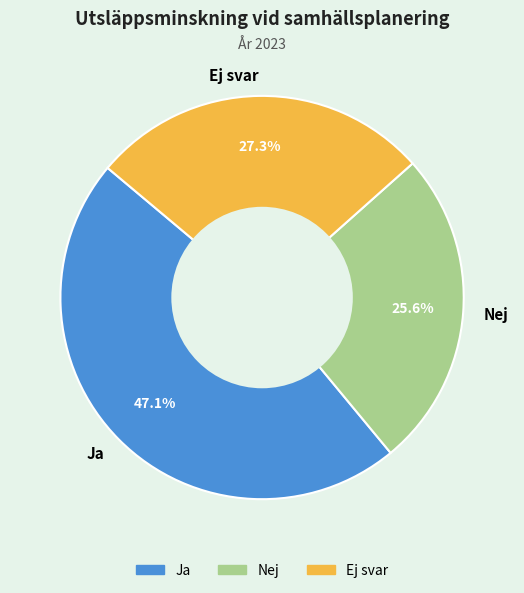

How many slices are in this pie chart?

3